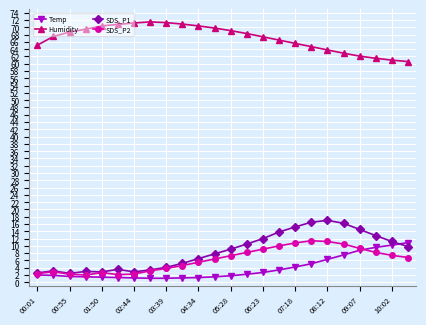

How many data points does each series have?

24